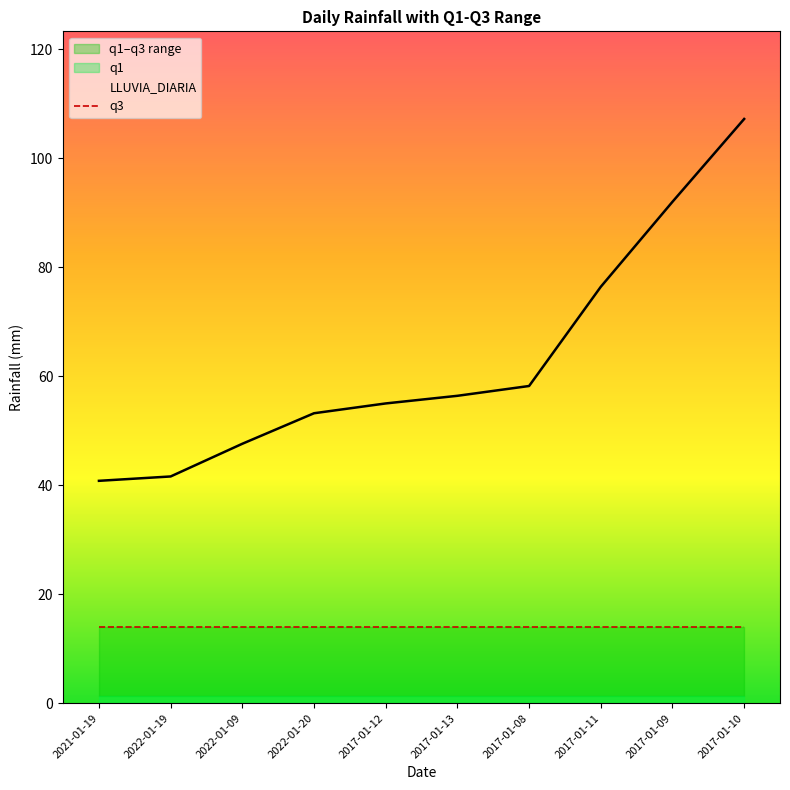

Reading right to left, list all the values displayed in this chart.

LLUVIA_DIARIA: 107.2	92.0	76.4	58.2	56.4	55.0	53.2	47.6	41.6	40.8
q1: 1.4	1.4	1.4	1.4	1.4	1.4	1.4	1.4	1.4	1.4
q3: 14.0	14.0	14.0	14.0	14.0	14.0	14.0	14.0	14.0	14.0